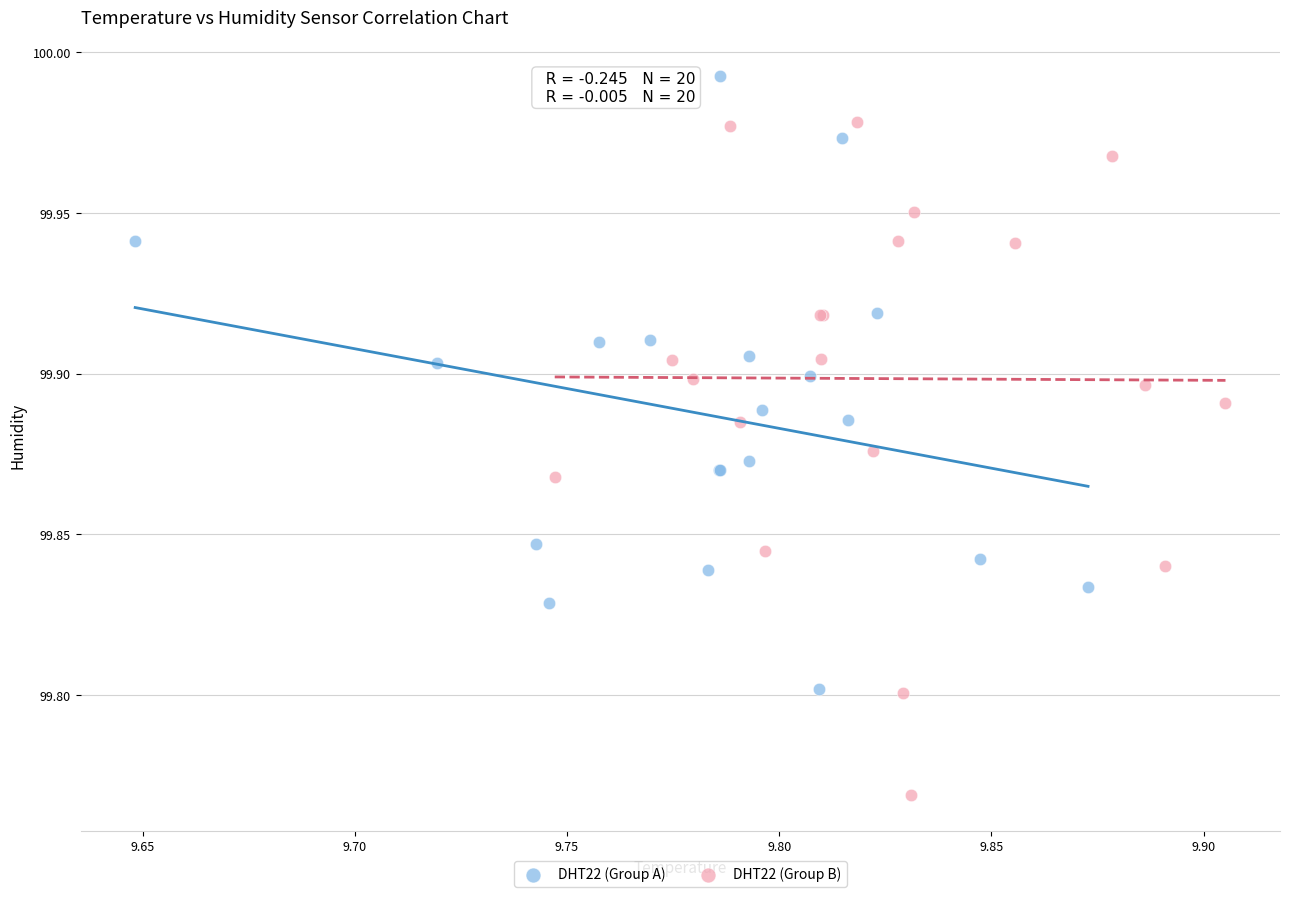

Which series has the largest Y range (max minus min)?

DHT22 (Group B)